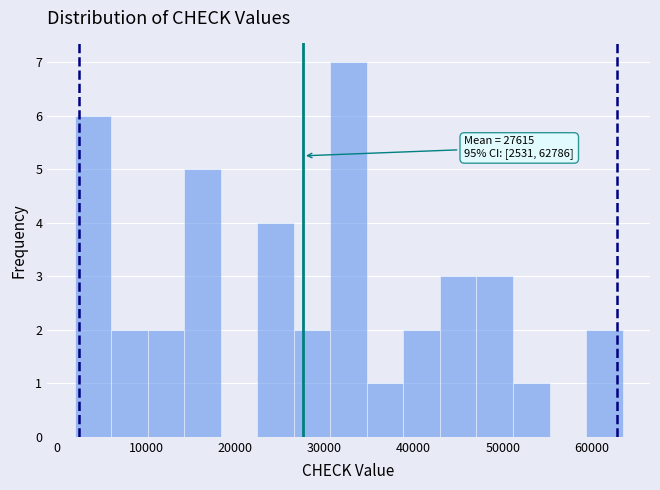

Over which range of the x-axis is the bar tallest?

31000 to 35000